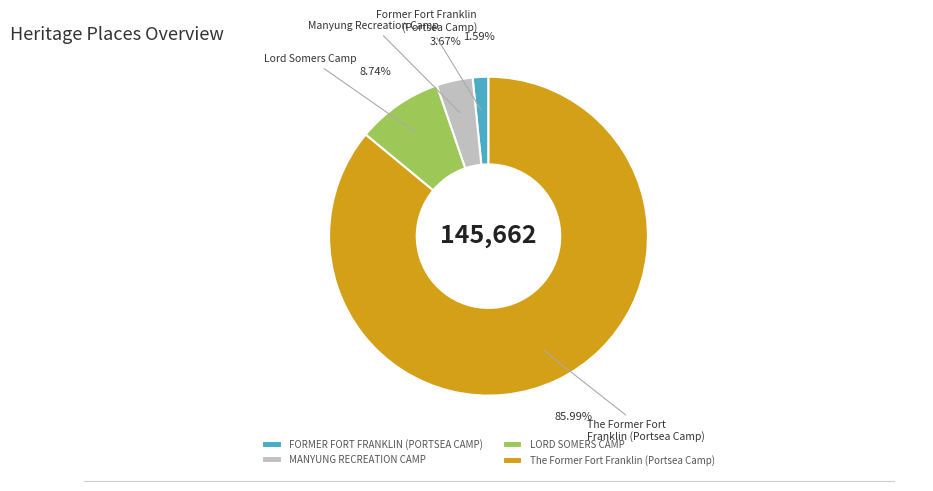

To the nearest percent, what is the difference between the The Former Fort Franklin (Portsea Camp) and MANYUNG RECREATION CAMP slice percentages?

82%